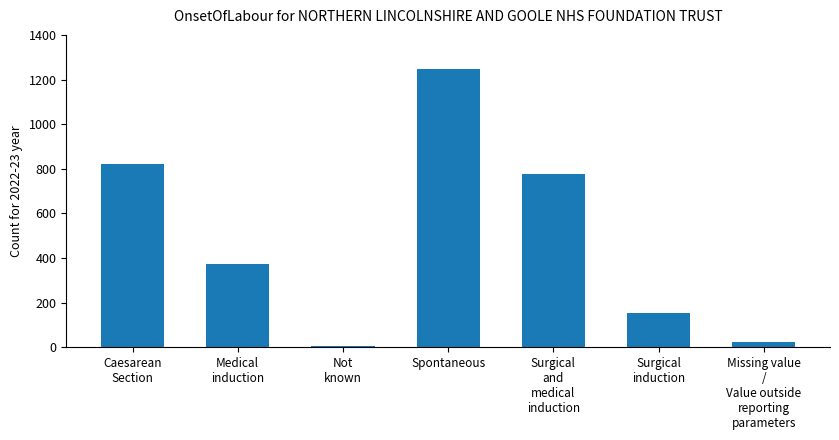

Rank the categories by value from lowest to highest.

Not
known, Missing value
/
Value outside
reporting
parameters, Surgical
induction, Medical
induction, Surgical
and
medical
induction, Caesarean
Section, Spontaneous